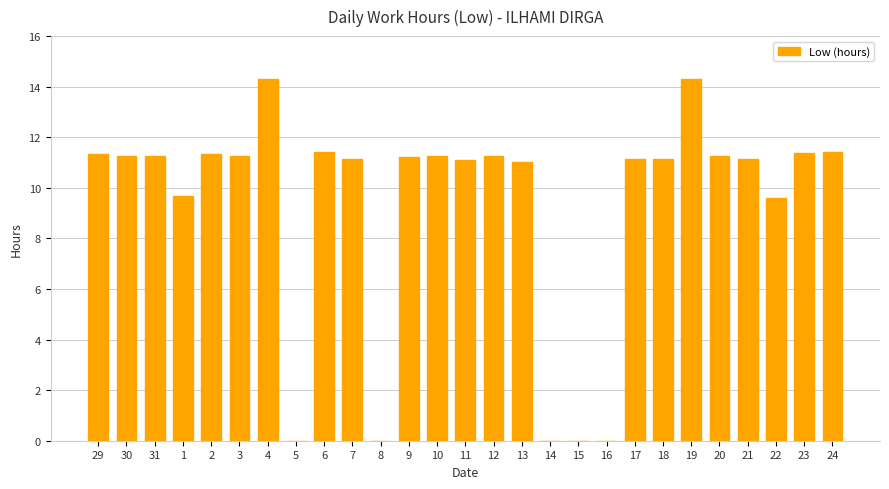

Does the chart contain stacked bars?

No